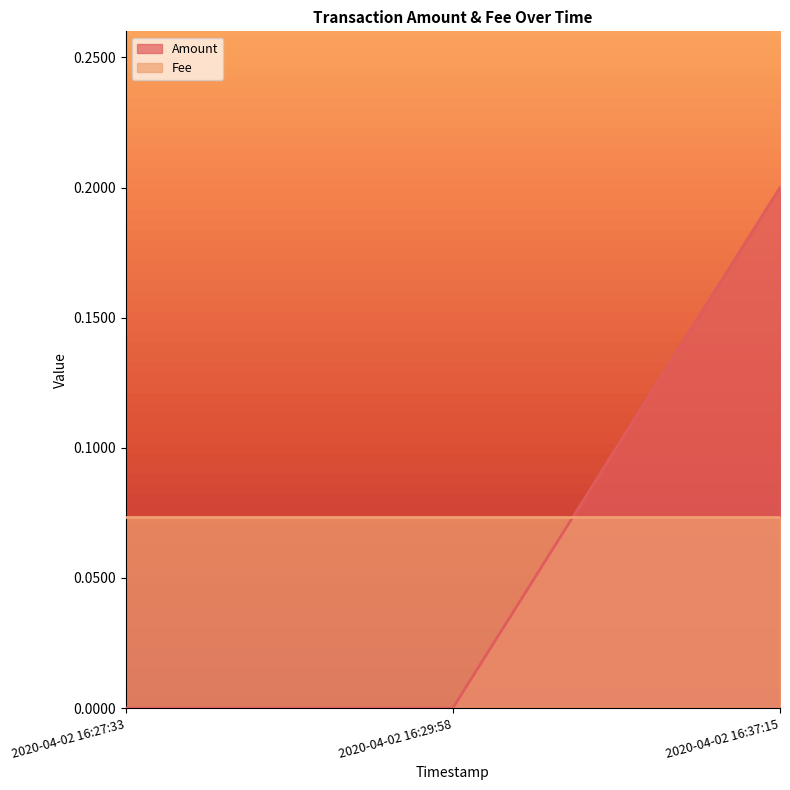

What is the label of the 1st point from the left?

2020-04-02 16:27:33